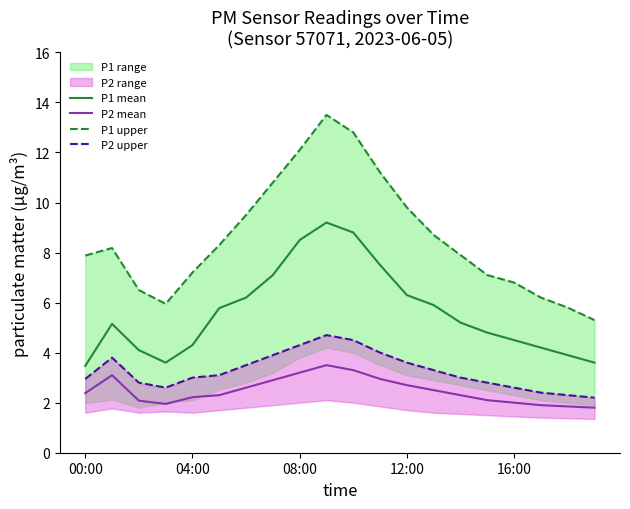

What is the minimum value for P2 mean?

1.8